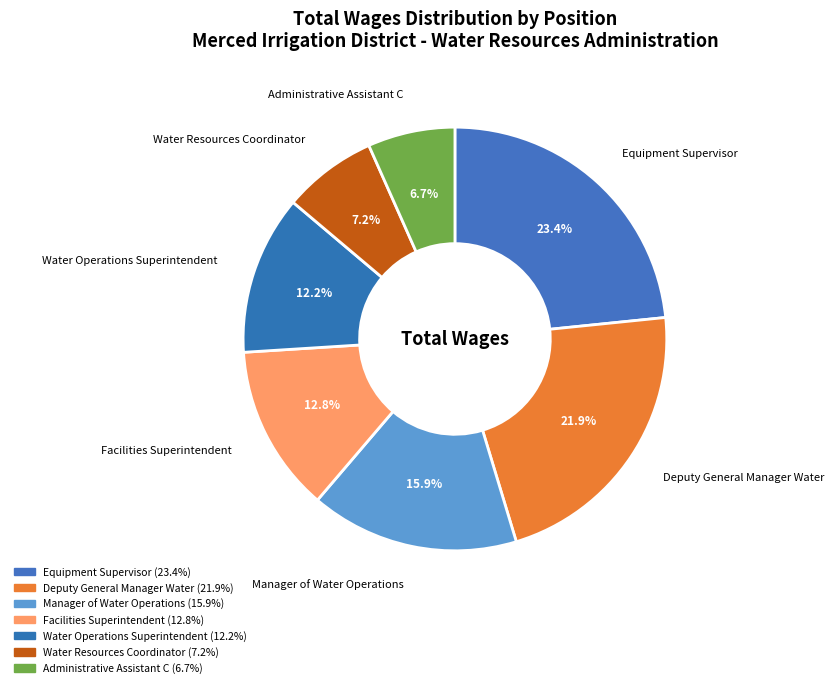

Is it true that Equipment Supervisor is 10% of the pie?

False